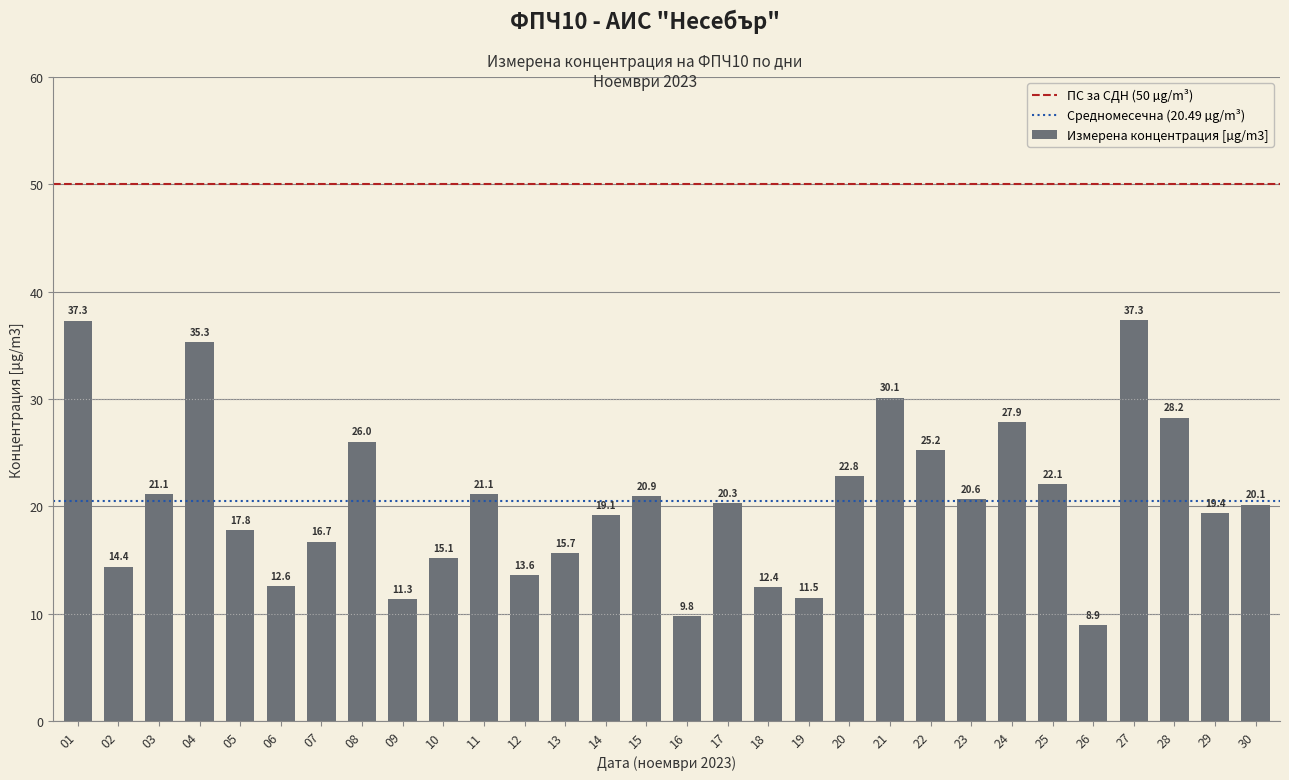

What value does the data have at 15?

20.9